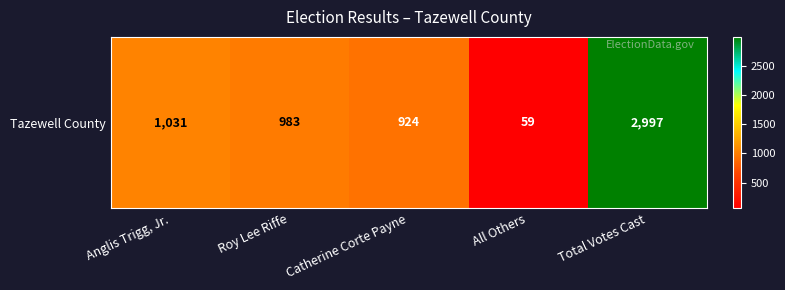

What is the sum of the values at All Others and Total Votes Cast?

3056